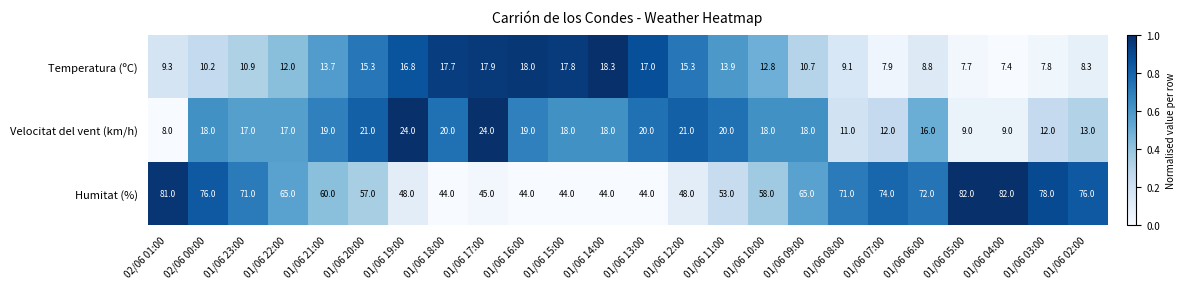

Is it true that Humitat (%) equals 116.3 at 01/06 08:00?

False